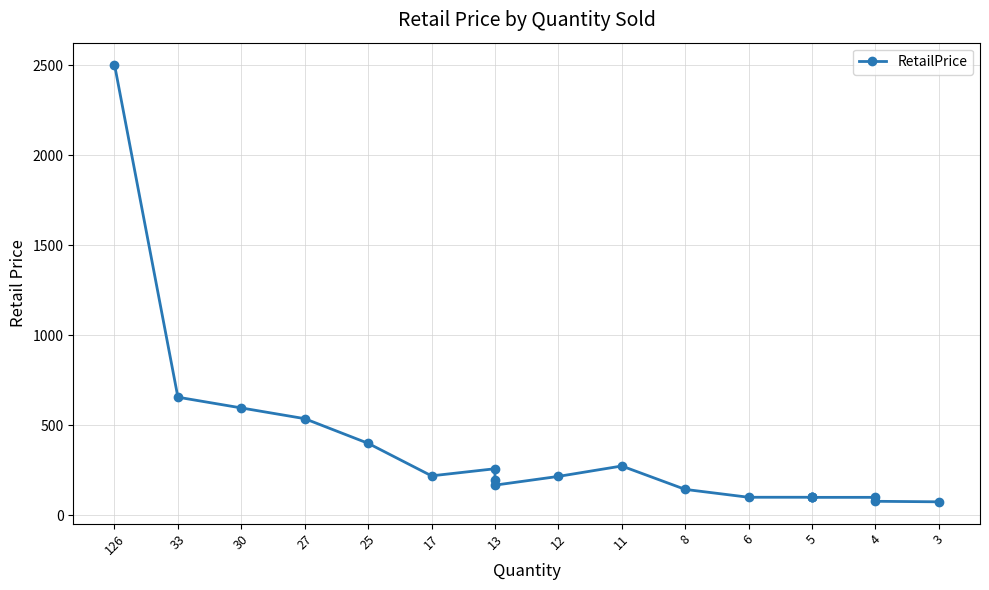

What is the ratio of the value at 13 to the value at 17?

0.9